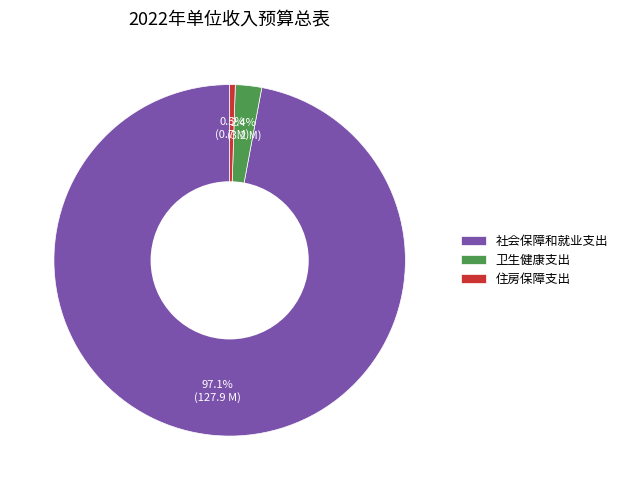

Which slice is the largest?

社会保障和就业支出